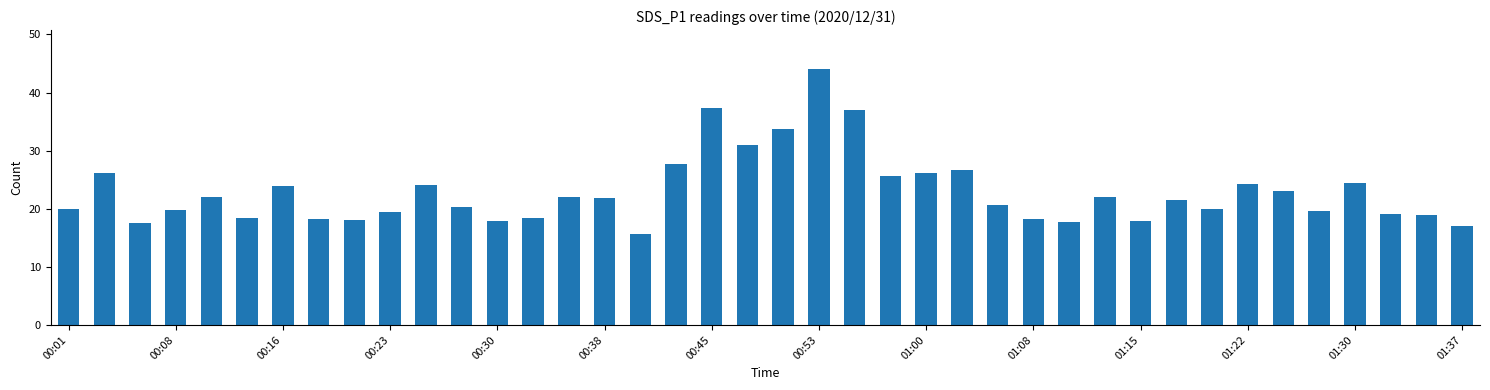

What is the minimum value shown in the chart?

15.6